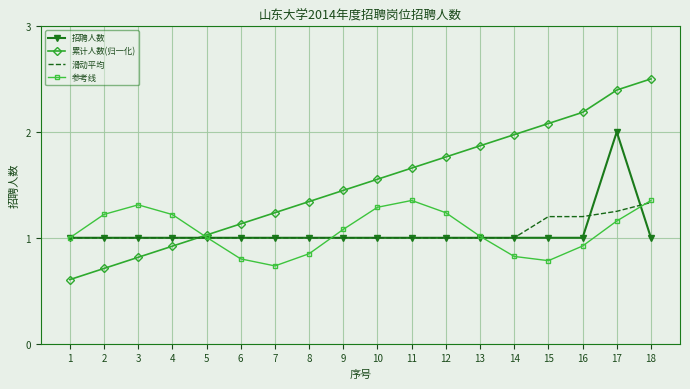

How many distinct data groups are displayed?

4